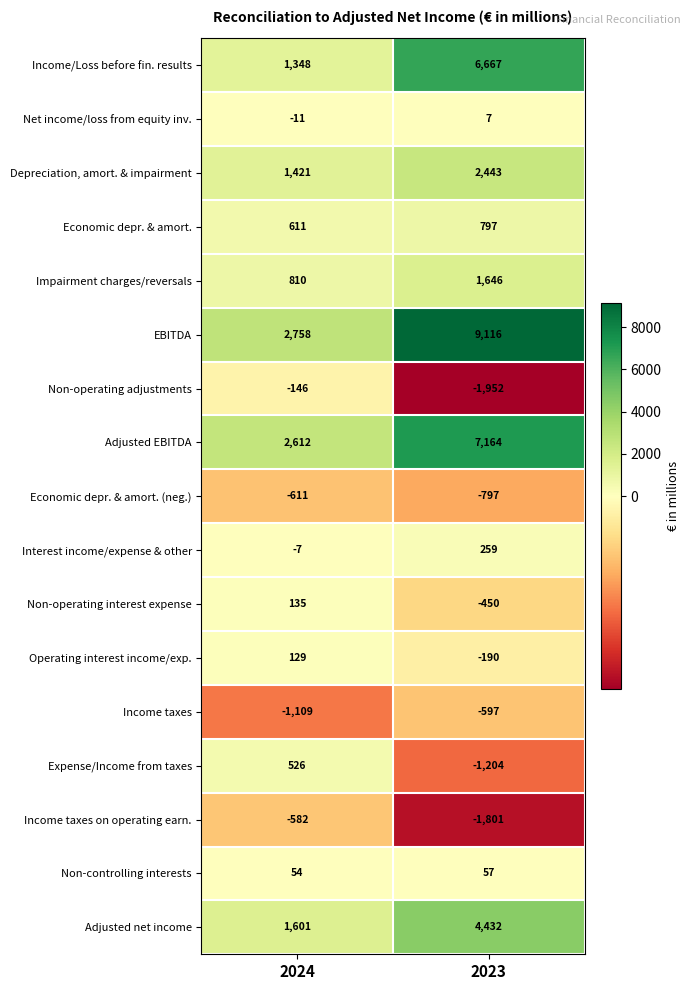

How many data points in Income taxes are less than -597?

1